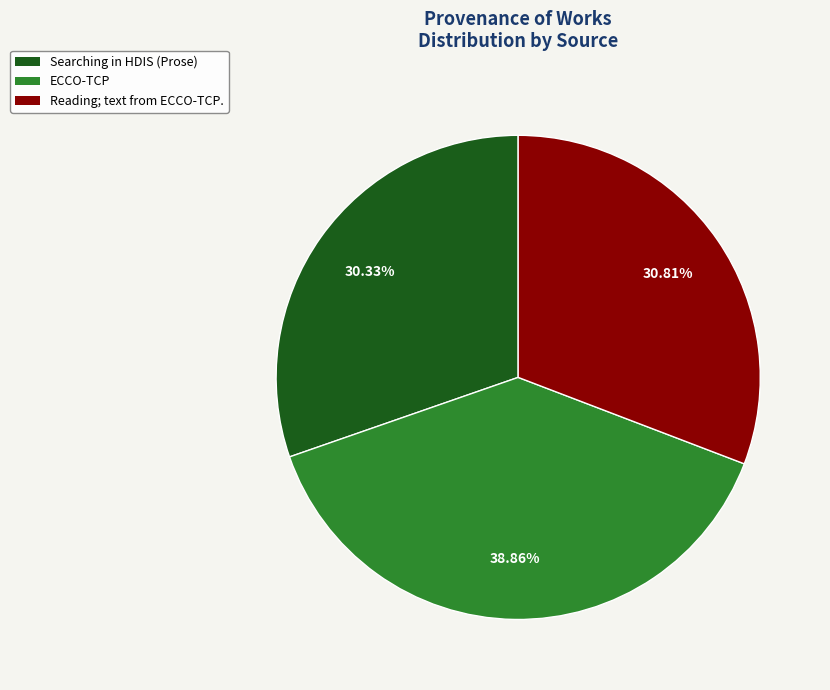

Do Searching in HDIS (Prose) and ECCO-TCP together represent more than half of the pie?

Yes